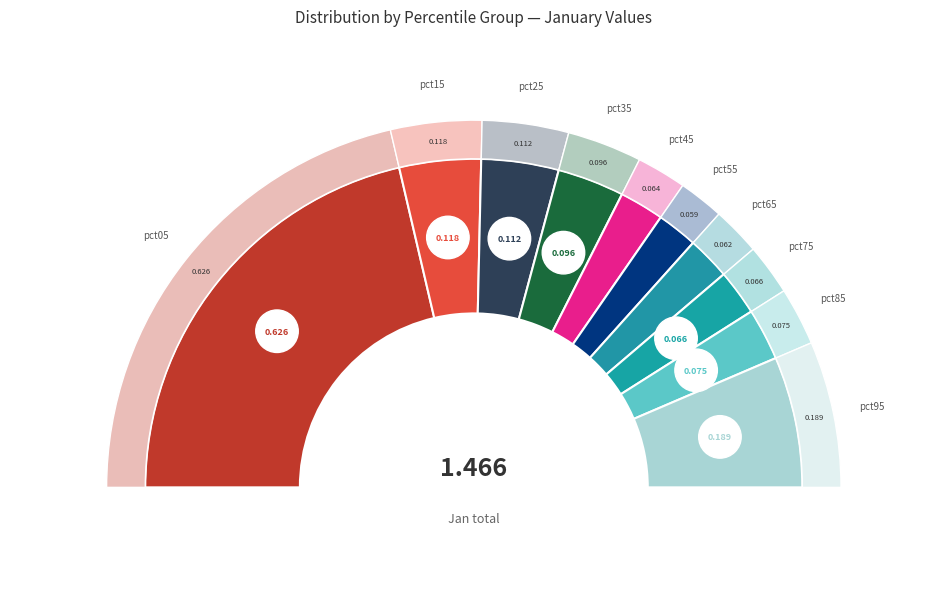

Count the number of slices in the pie.

10